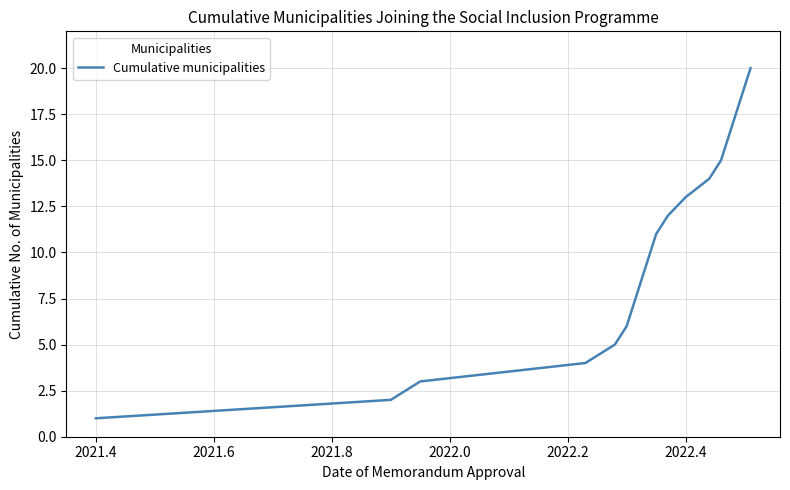

What is the difference between the maximum and minimum values?

19